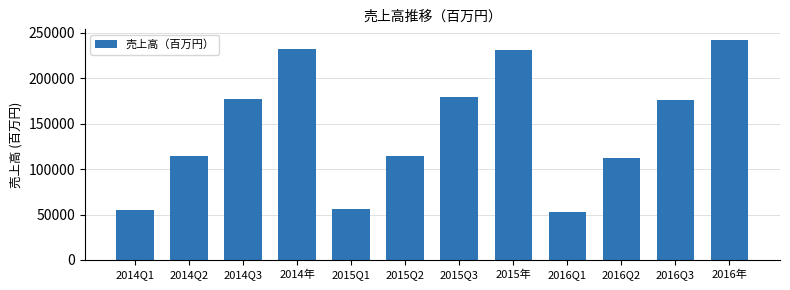

What position from the right is 2014年?

9